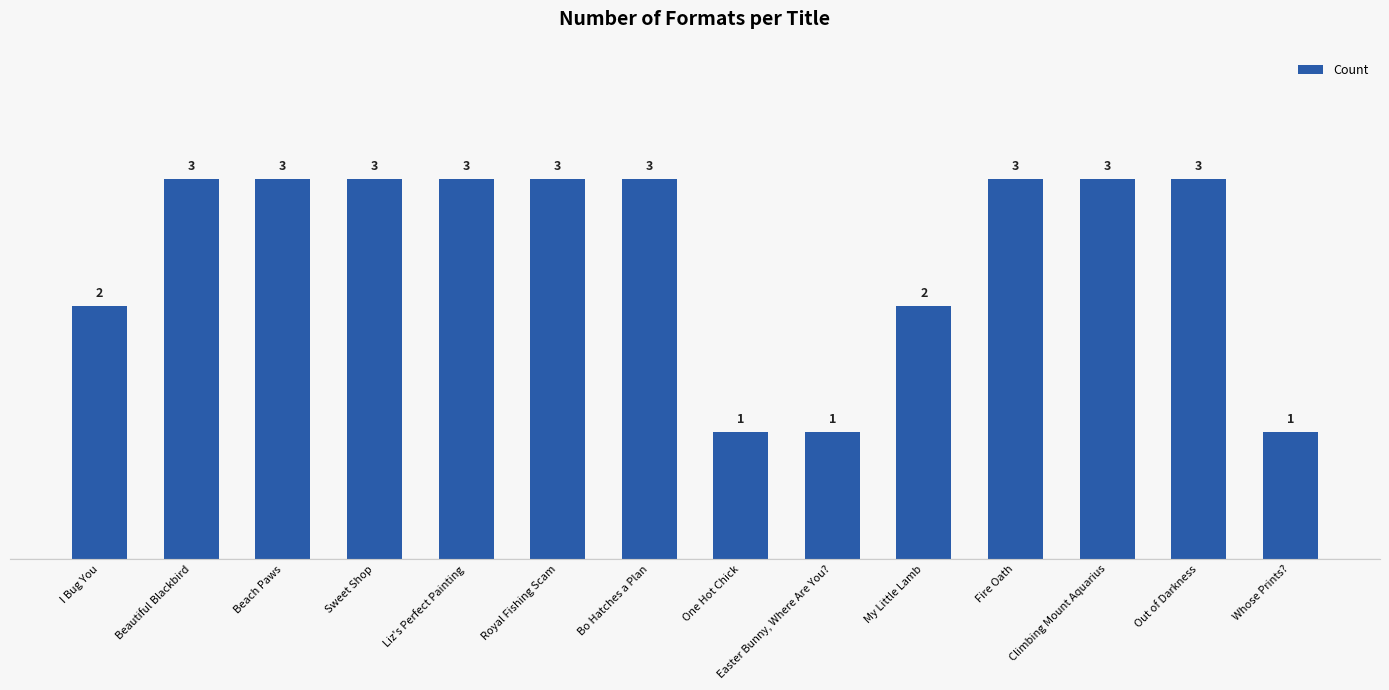

What position from the right is Beautiful Blackbird?

13